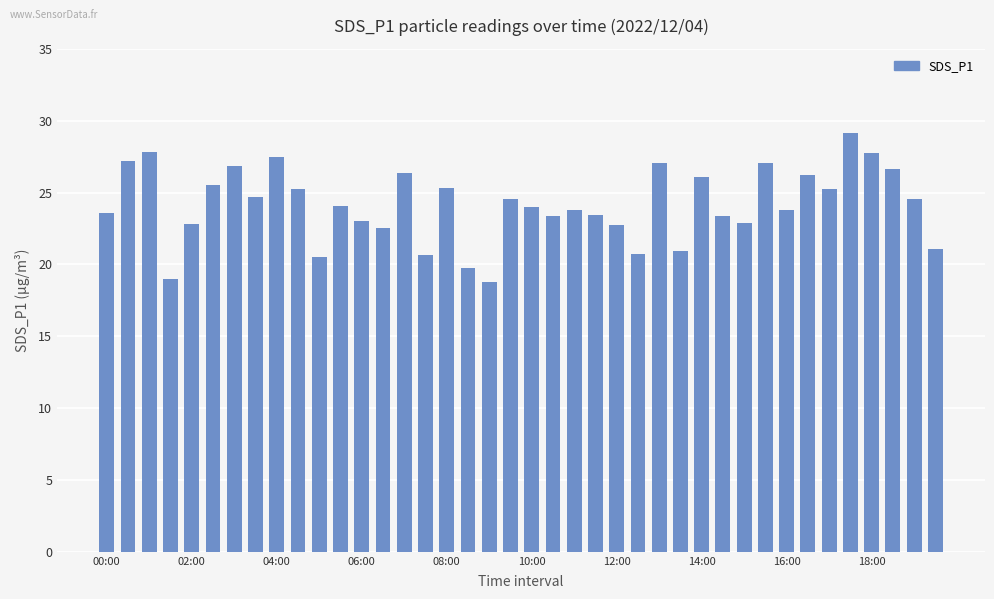

What is the greatest value displayed?

29.2